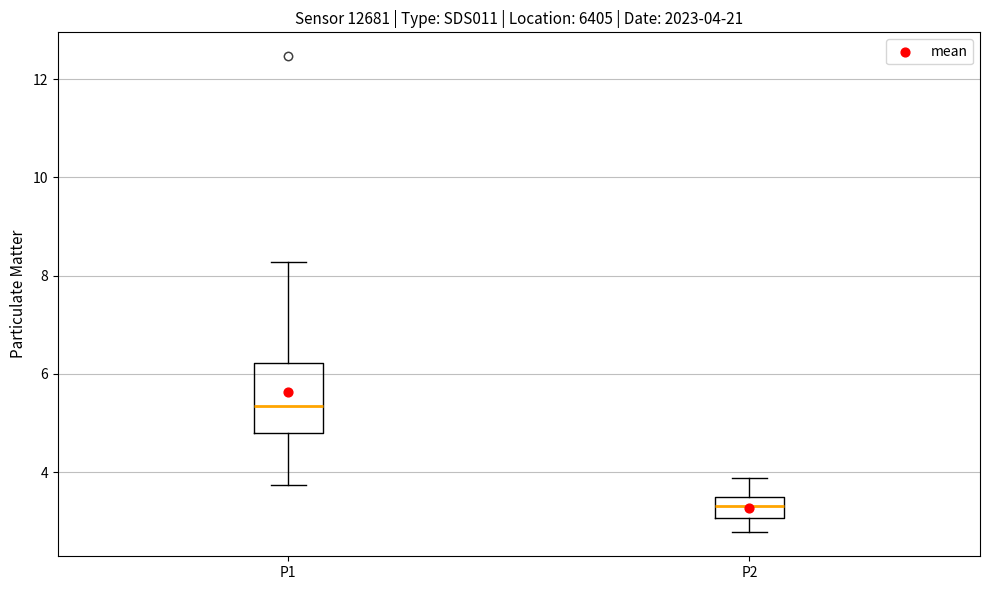

Comparing the boxes themselves (not the whiskers), which one is the tallest?

P1